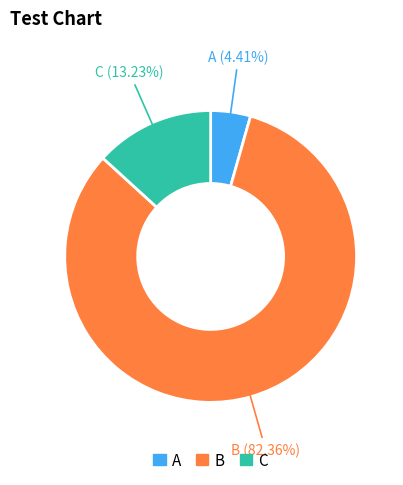

Is there any slice that represents more than half of the pie?

Yes